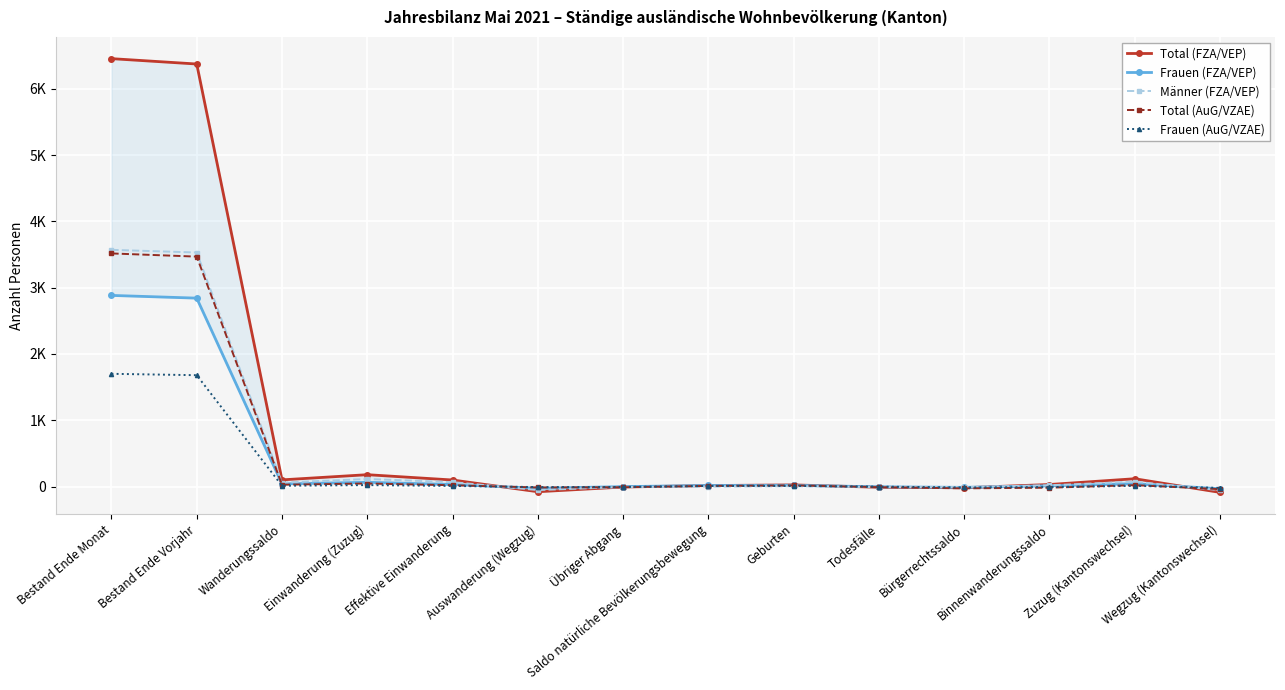

What is the difference between the second highest and second lowest values in the Männer (FZA/VEP) series?

3582